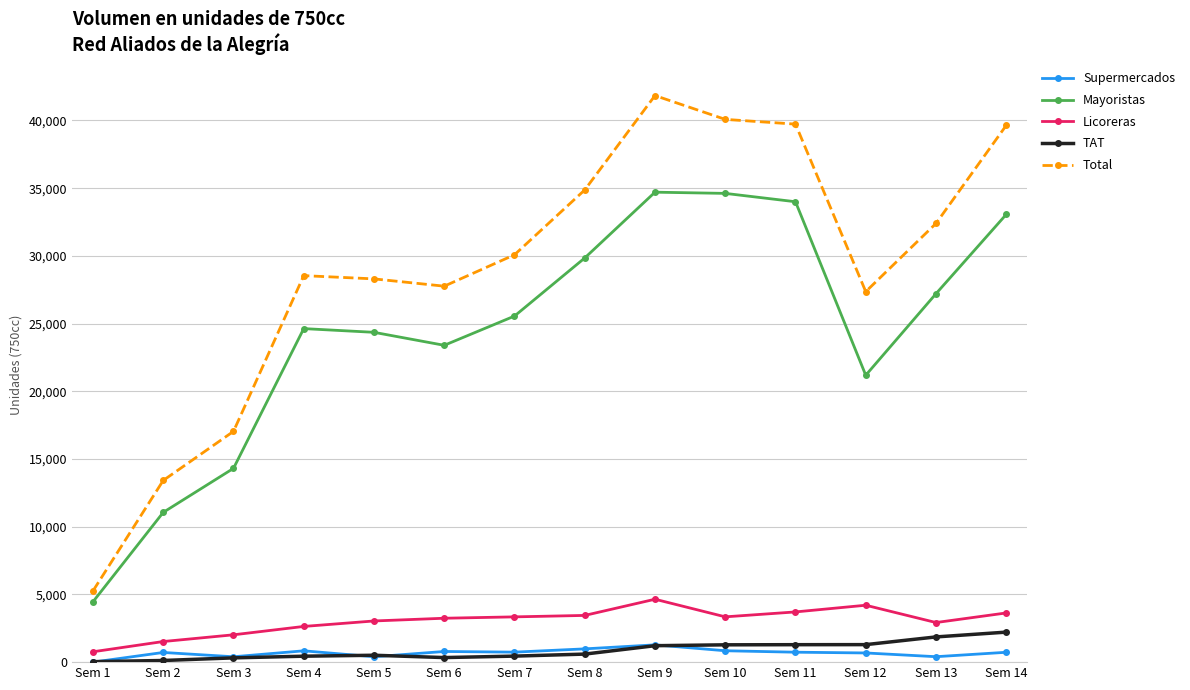

At which category does Total reach its first local valley?

Sem 6